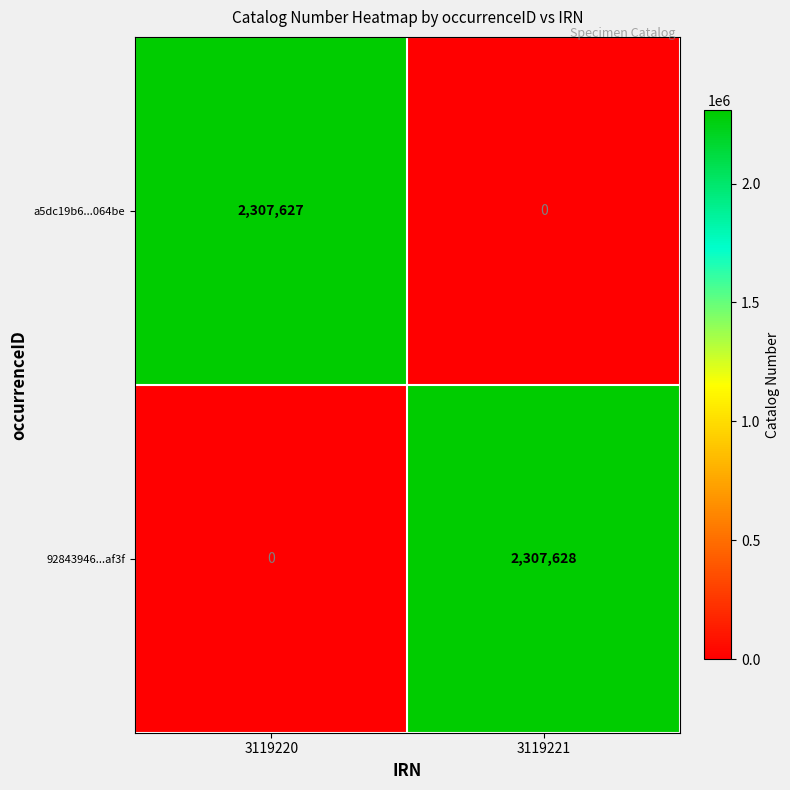

What is the total value across all series at 3119220?

2307627